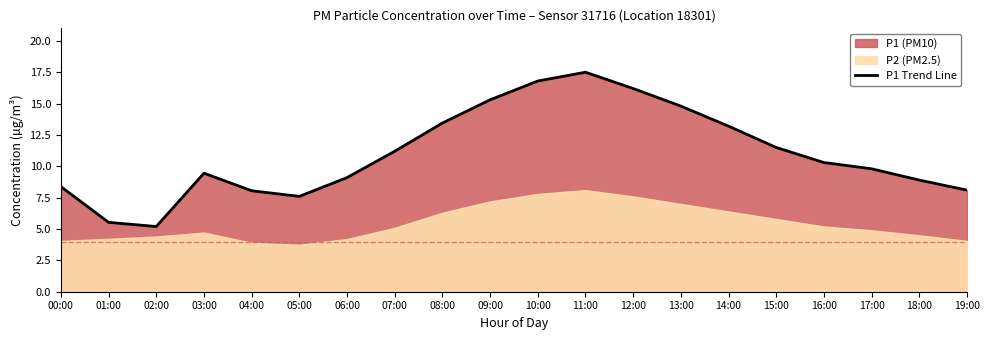

List the labels in order of value, smallest first.

02:00, 01:00, 05:00, 04:00, 19:00, 00:00, 18:00, 06:00, 03:00, 17:00, 16:00, 07:00, 15:00, 14:00, 08:00, 13:00, 09:00, 12:00, 10:00, 11:00